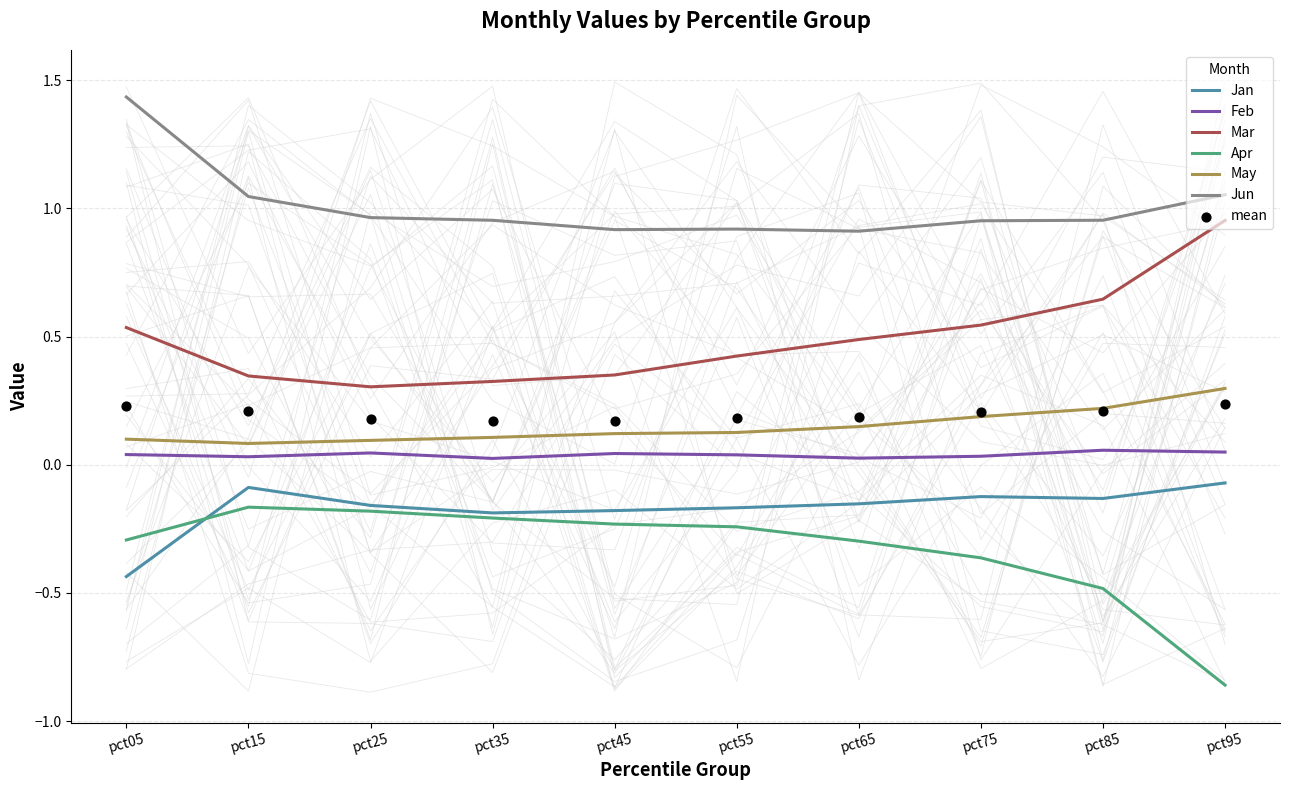

Which series contains the highest Y value?

Jun